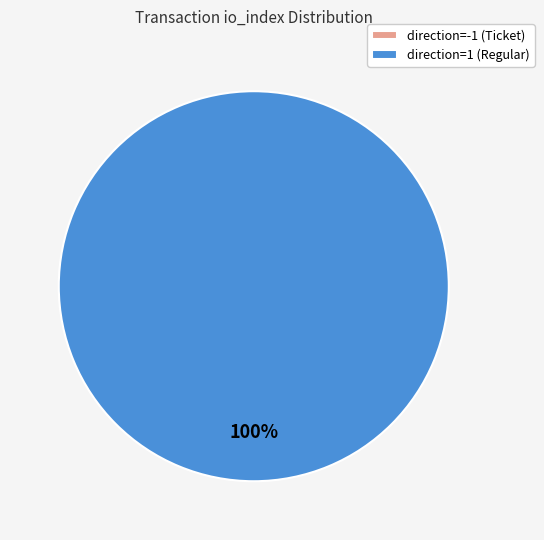

To the nearest percent, what is the difference between the largest and smallest slice percentages?

100%